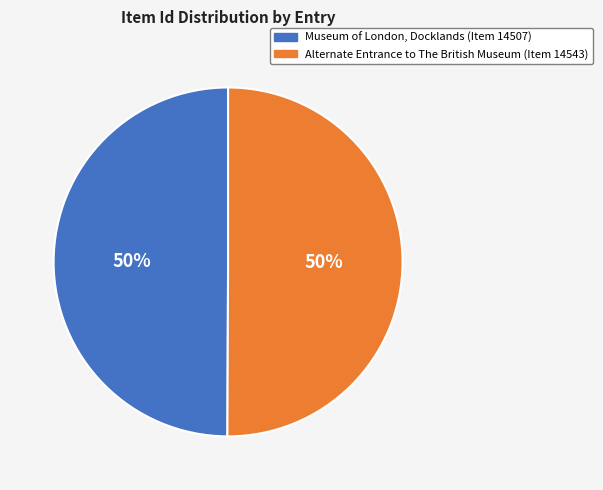

Approximately how many times larger is the value at Museum of London, Docklands (Item 14507) compared to Alternate Entrance to The British Museum (Item 14543)?

1.0